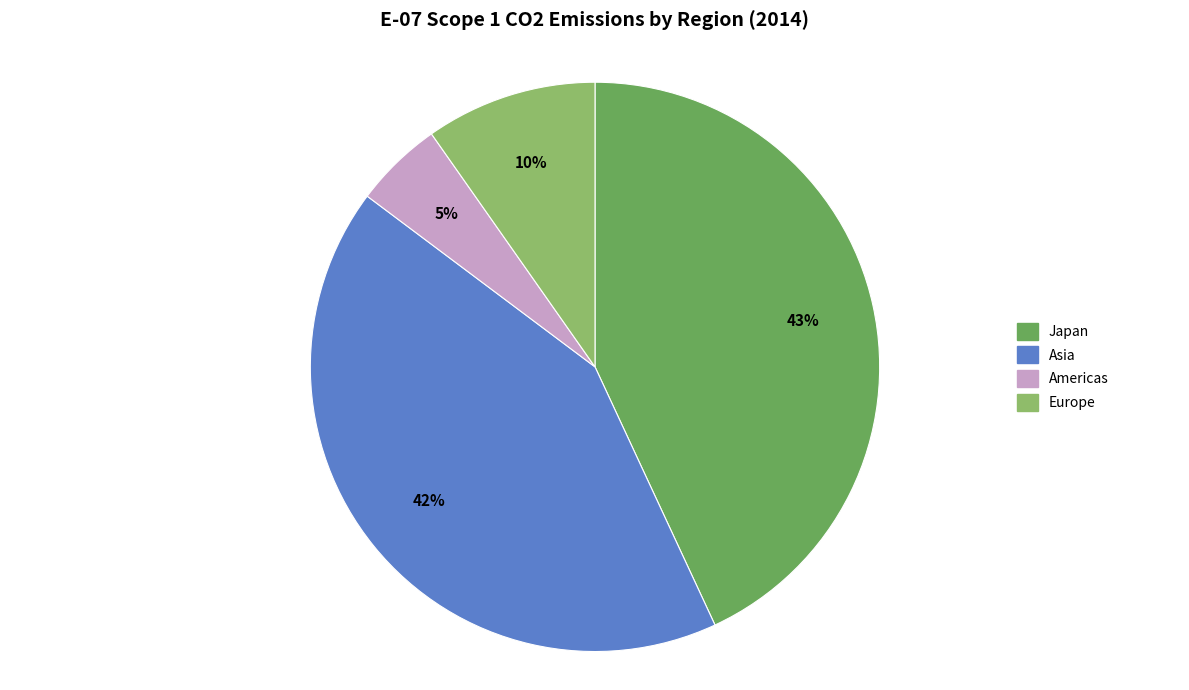

To the nearest percent, what portion does Americas represent?

5%